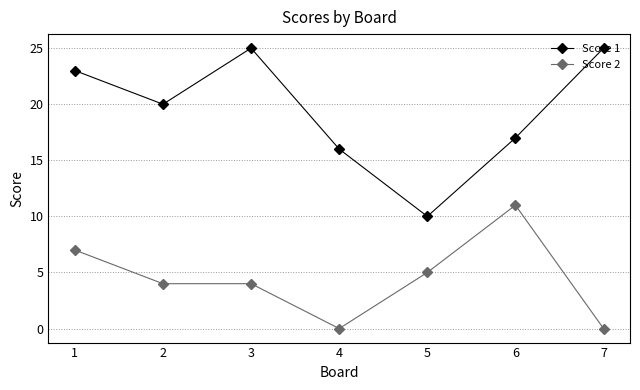

List the series in order of their peak value, lowest first.

Score 2, Score 1